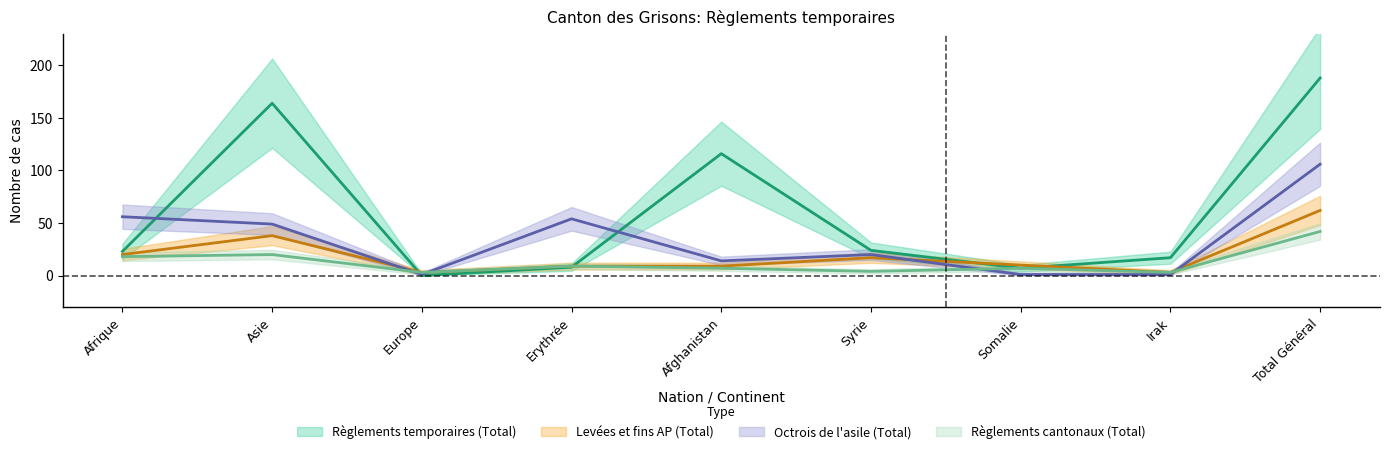

Reading left to right, what are all the values shown in this chart?

Règlements temporaires (Total): Afrique=23	Asie=164	Europe=0	Erythrée=8	Afghanistan=116	Syrie=24	Somalie=7	Irak=17	Total Général=188
Levées et fins AP (Total): Afrique=20	Asie=38	Europe=3	Erythrée=9	Afghanistan=9	Syrie=17	Somalie=10	Irak=3	Total Général=62
Octrois de l'asile (Total): Afrique=56	Asie=49	Europe=1	Erythrée=54	Afghanistan=14	Syrie=20	Somalie=1	Irak=1	Total Général=106
Règlements cantonaux (Total): Afrique=18	Asie=20	Europe=3	Erythrée=9	Afghanistan=7	Syrie=4	Somalie=7	Irak=3	Total Général=42